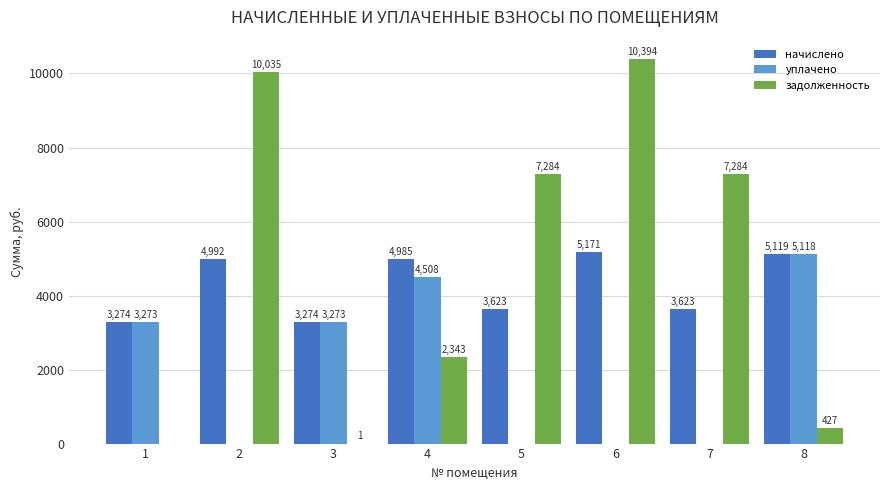

Which label corresponds to the largest value in the chart?

6